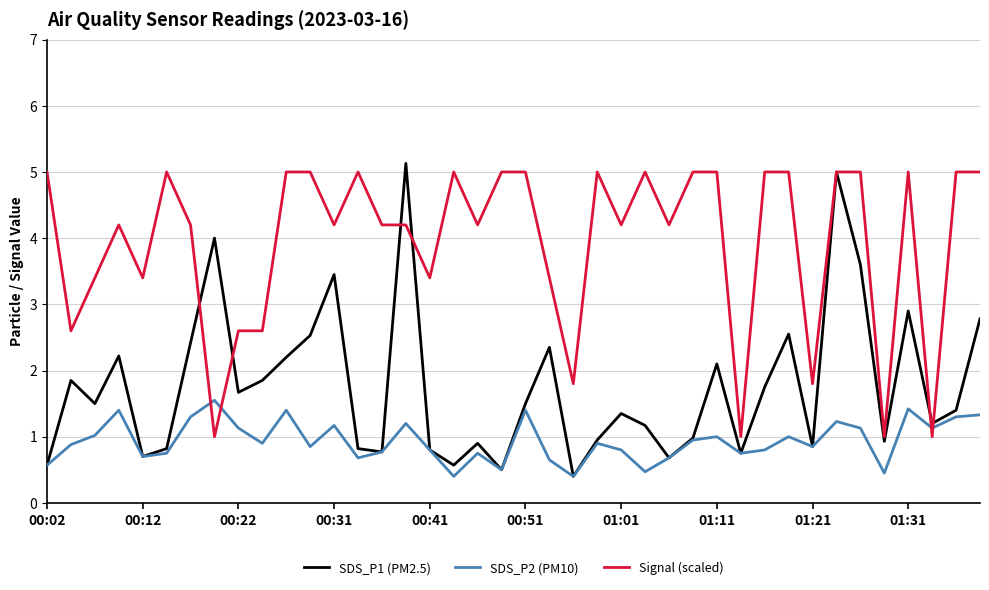

What is the maximum value shown in the chart?

5.1